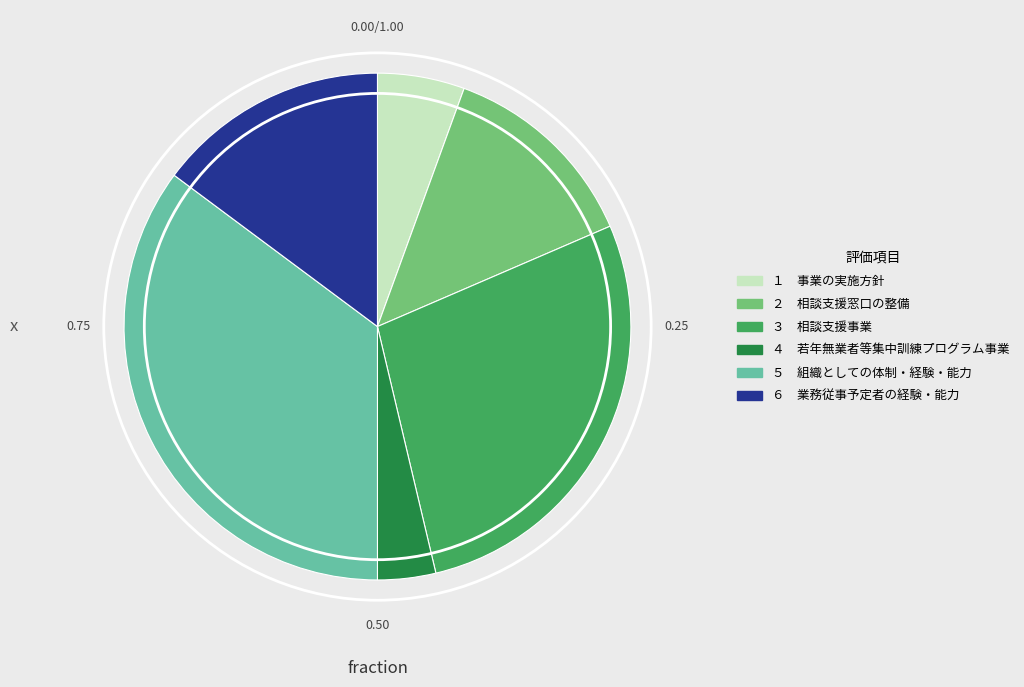

Does ４ 若年無業者等集中訓練プログラム事業 represent more than half of the total?

No